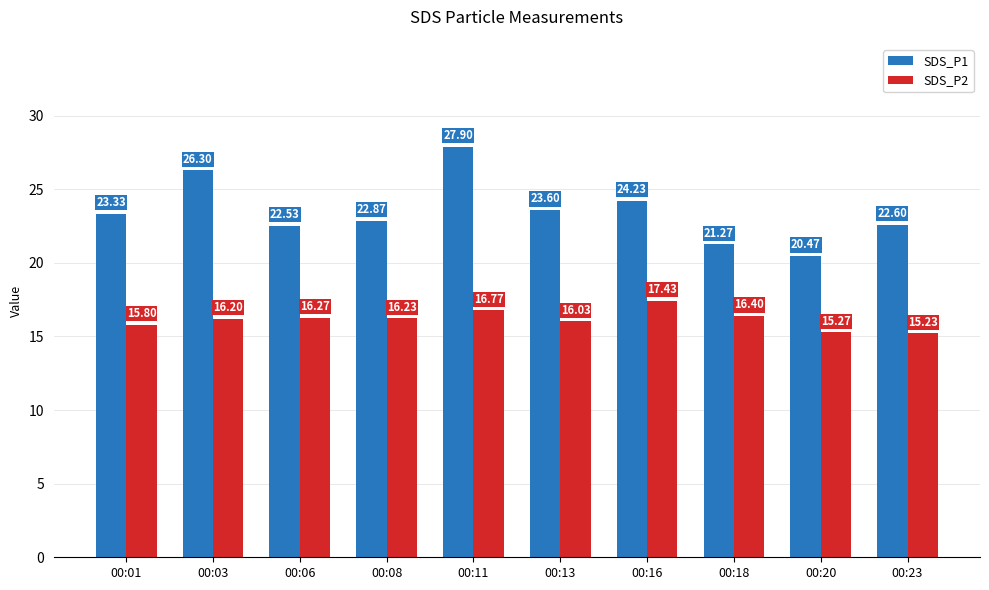

What is the lowest value of the SDS_P2 series?

15.2